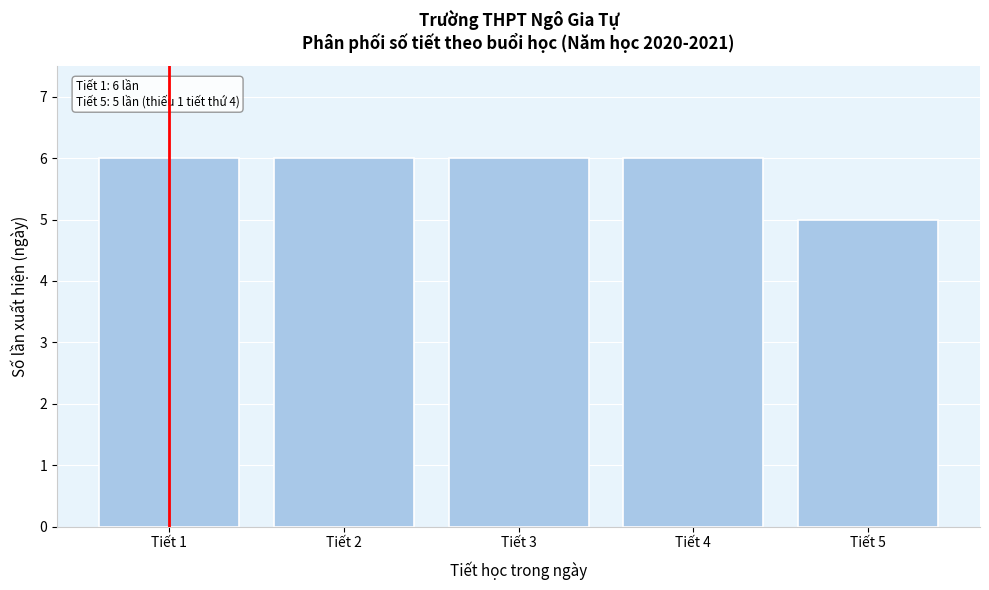

Reading left to right, transcribe all the data shown in this chart.

6	6	6	6	5